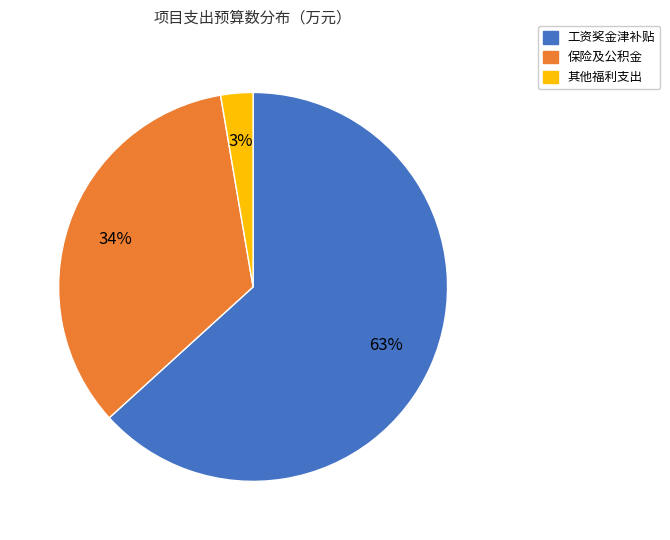

Which slice is the largest?

工资奖金津补贴